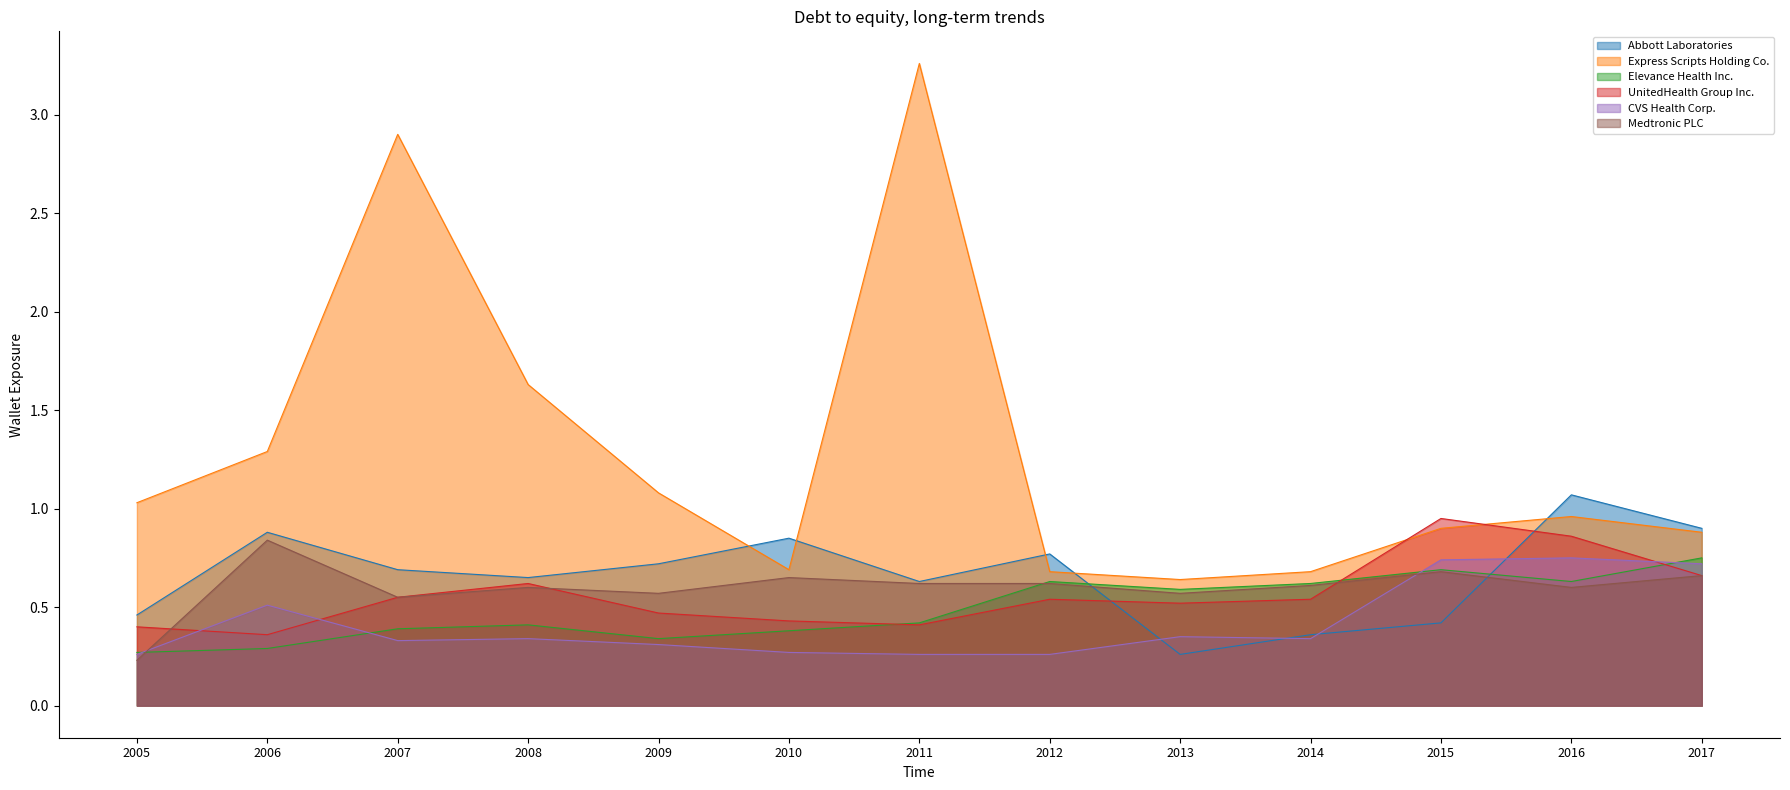

Does the chart display data point markers on the line(s)?

No